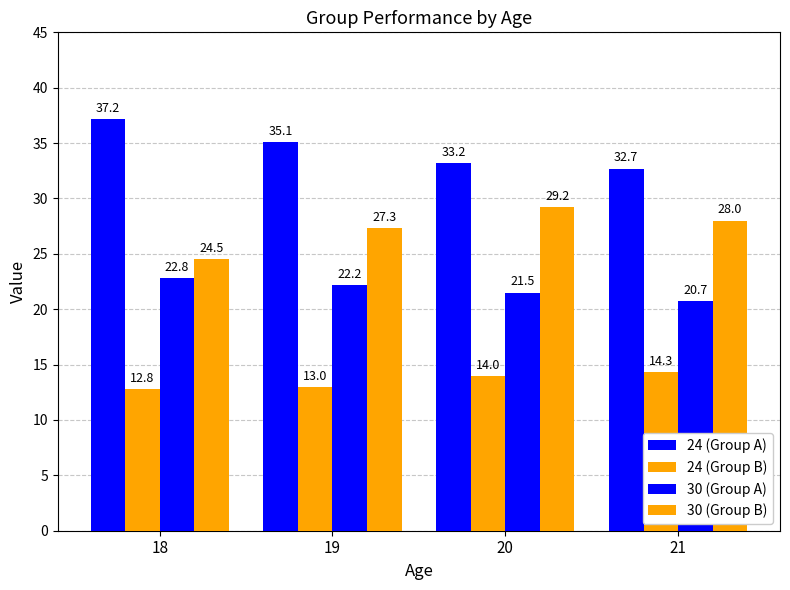

Are the bars grouped side by side (vs. stacked)?

Yes